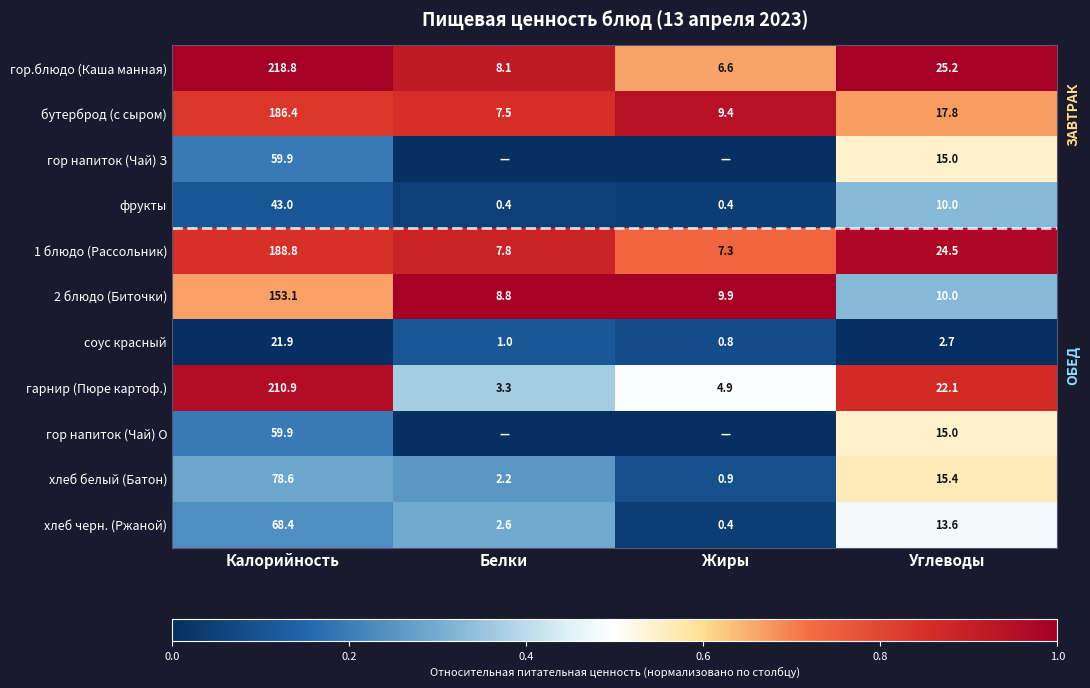

Which has a higher value, Калорийность or Белки?

Калорийность